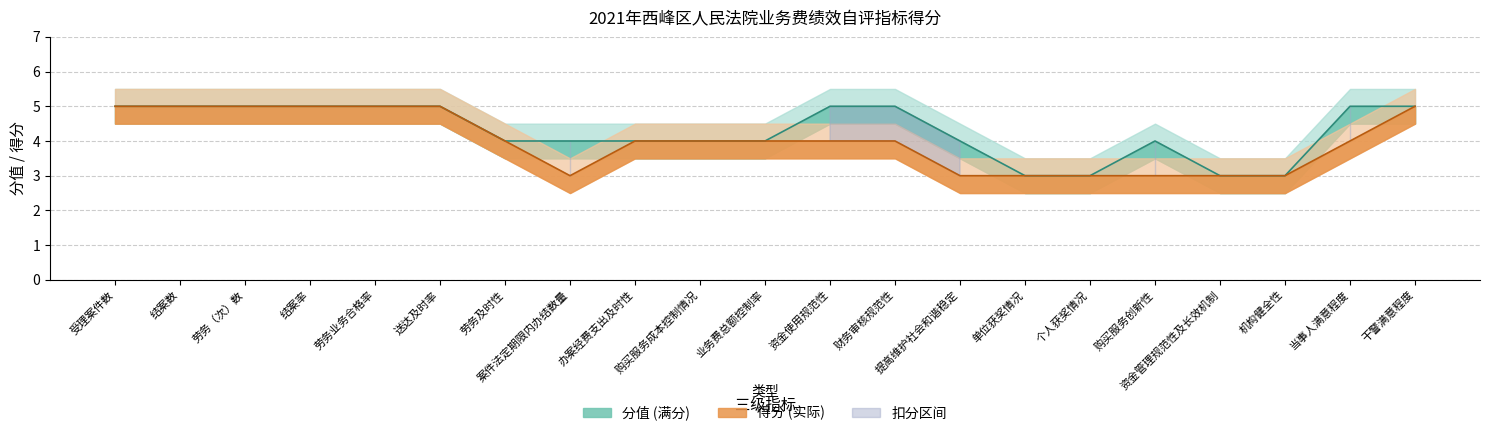

What position from the right is 单位获奖情况?

7